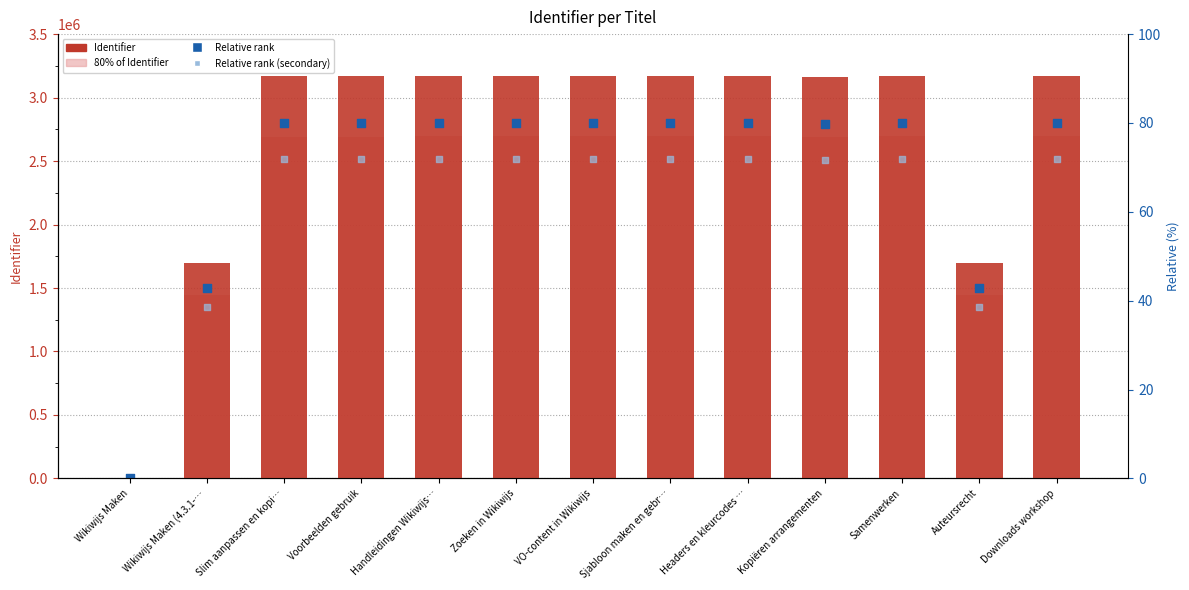

What are all the series names shown in the legend?

Identifier, 80% of Identifier, Relative rank, Relative rank (secondary)